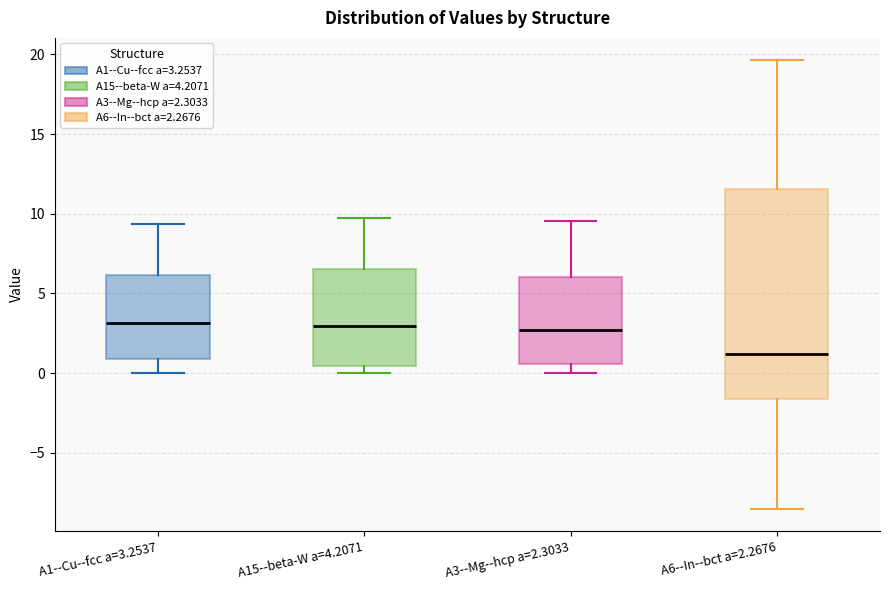

Reading left to right, transcribe this box plot: for each box, give where its median line is, the range the box spans, and where its two whiskers end, as read against the y-axis. The values are not printed on the chart, so give them approximately, as read against the axis.

A1--Cu--fcc a=3.2537: median 3.0, box 1.0 to 6.0, whiskers 0.0 to 9.5
A15--beta-W a=4.2071: median 3.0, box 0.5 to 6.5, whiskers 0.0 to 10.0
A3--Mg--hcp a=2.3033: median 2.5, box 0.5 to 6.0, whiskers 0.0 to 9.5
A6--In--bct a=2.2676: median 1.0, box -1.5 to 11.5, whiskers -8.5 to 19.5